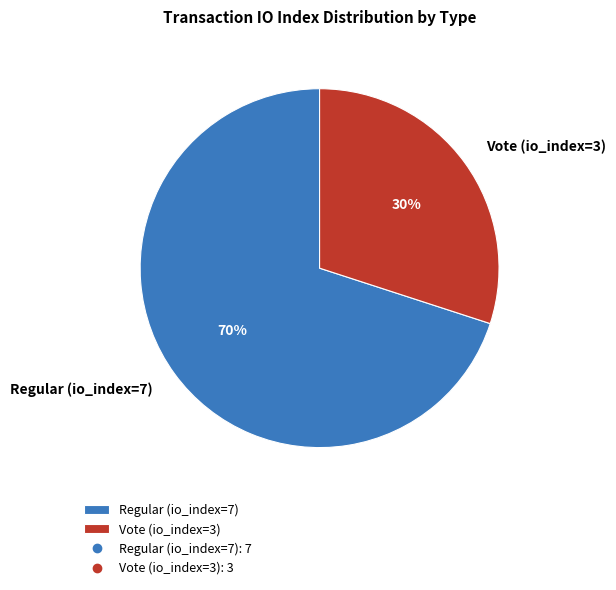

To the nearest percent, what is the difference between the Regular (io_index=7) and Vote (io_index=3) slice percentages?

40%